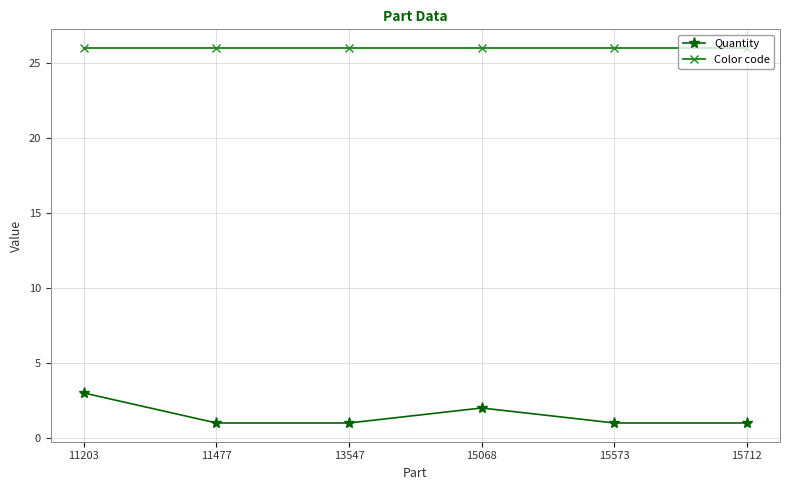

Count the number of categories in the chart.

6